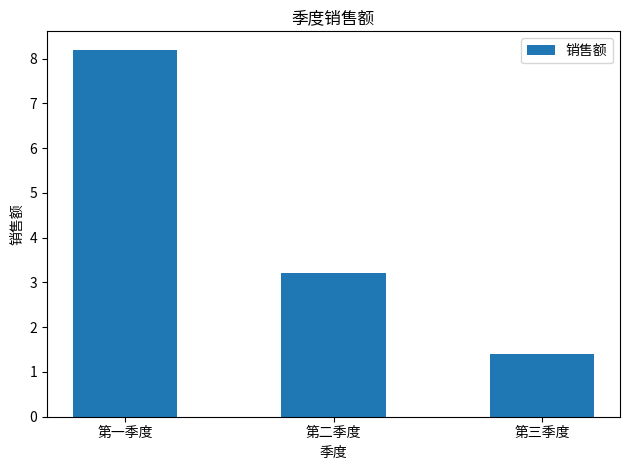

The value at 第一季度 is 8.2. True or false?

True